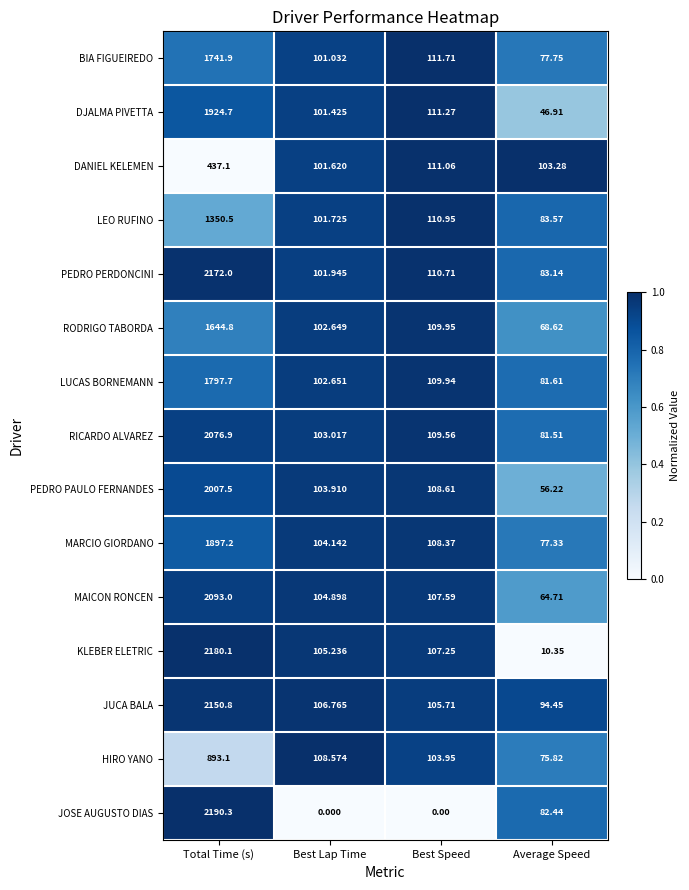

Count the number of categories in the chart.

4